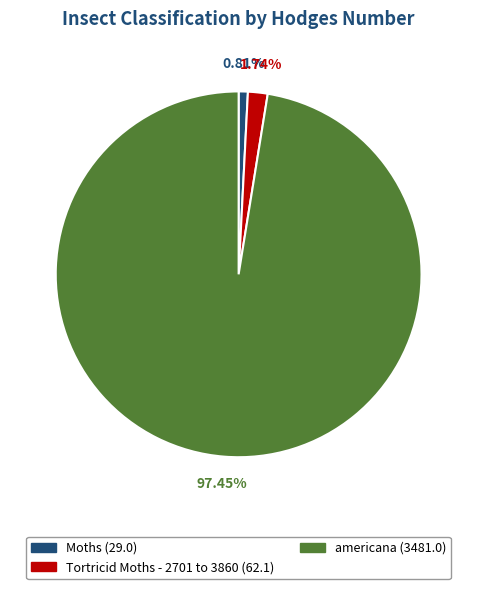

Between Moths and Tortricid Moths - 2701 to 3860, which is larger?

Tortricid Moths - 2701 to 3860